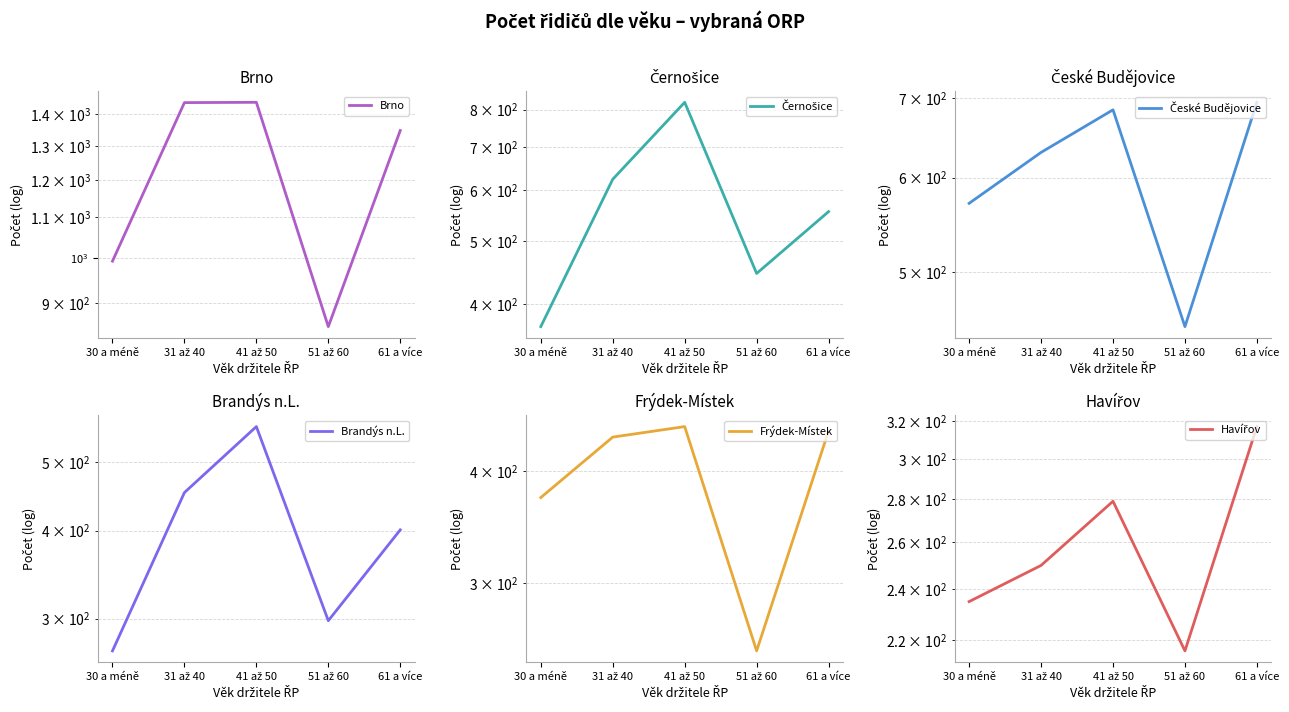

True or false: Havířov has more than 2 interior local peaks.

False